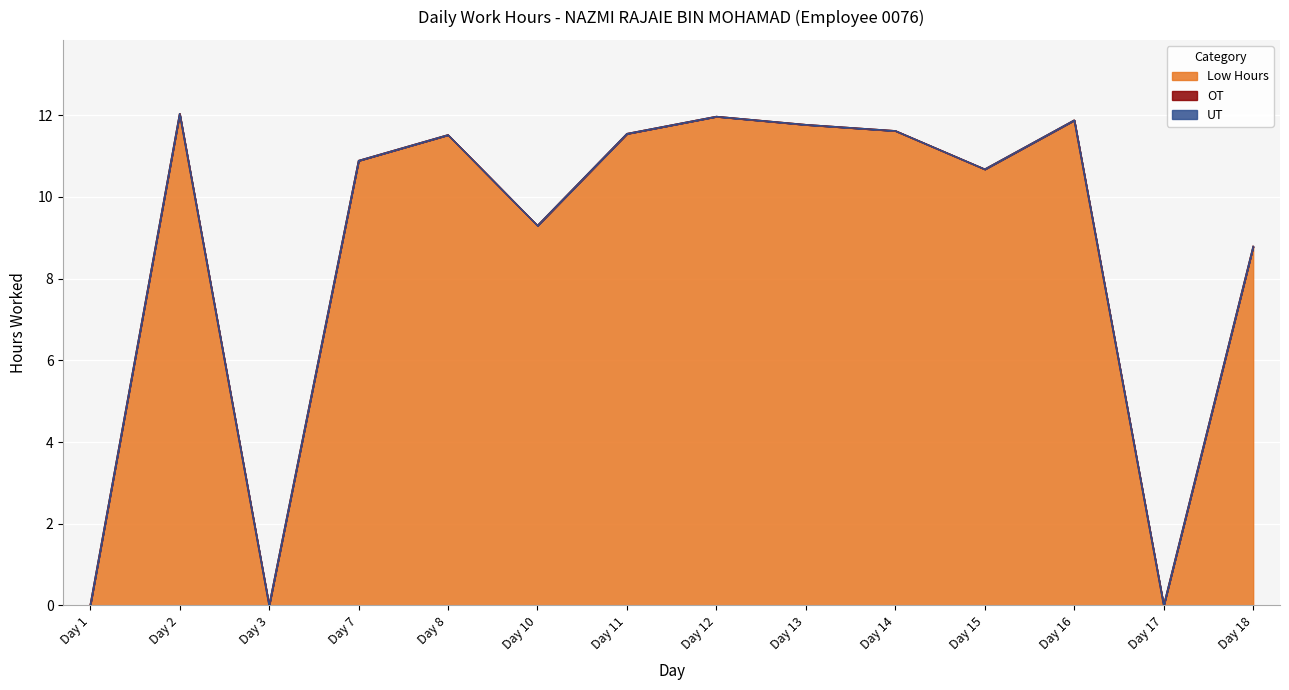

True or false: UT has more than 1 points higher than both neighbors.

False